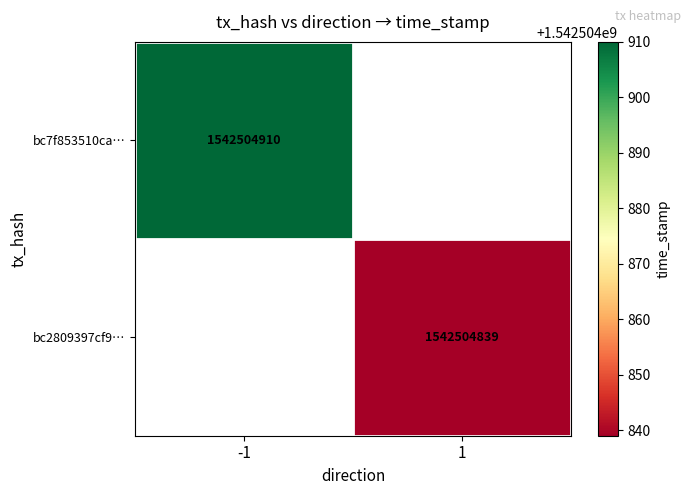

Reading left to right, transcribe all the data shown in this chart.

bc7f853510ca13792eae4f0740ff1c7e1e66396: -1	1542504910
bc2809397cf9364591f95ae537f8203a5cccc2b: 1	1542504839